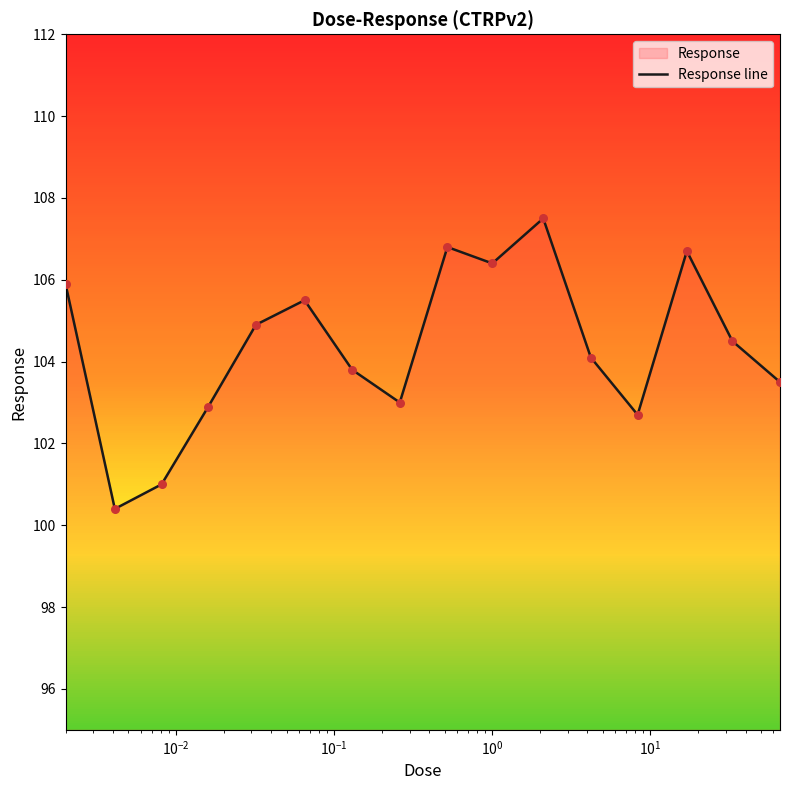

What is the greatest value displayed?

107.5